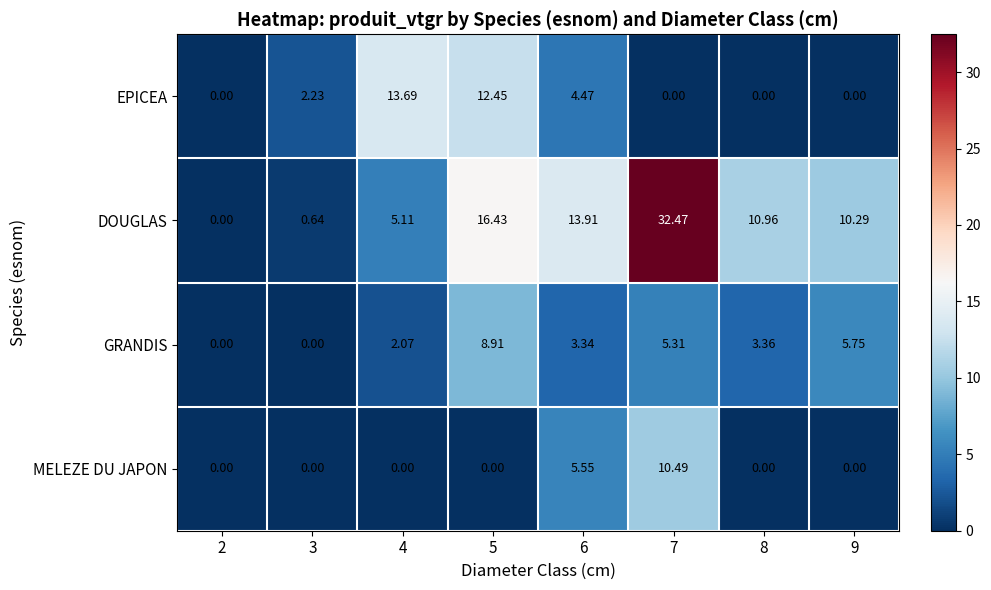

List the series in order of their peak value, lowest first.

GRANDIS, MELEZE DU JAPON, EPICEA, DOUGLAS